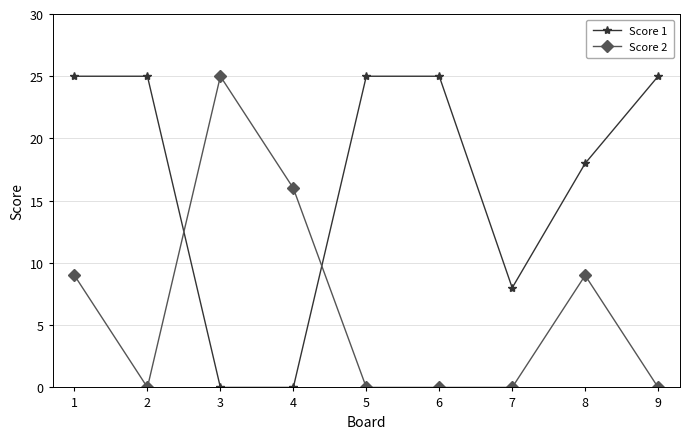

At 9, list the series in order from smallest to largest.

Score 2, Score 1